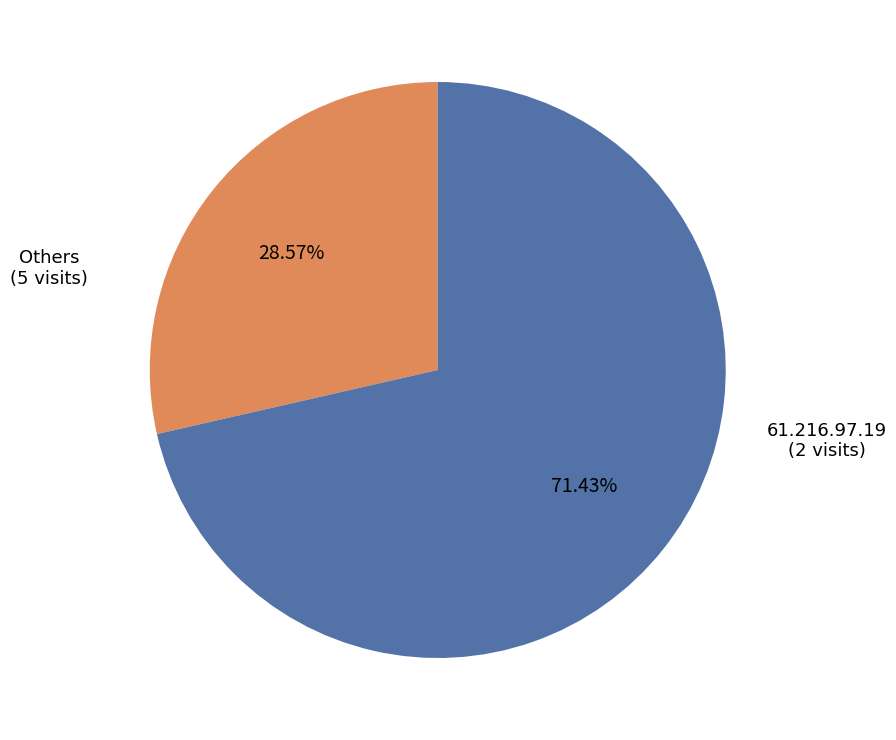

How many segments does this pie chart have?

2